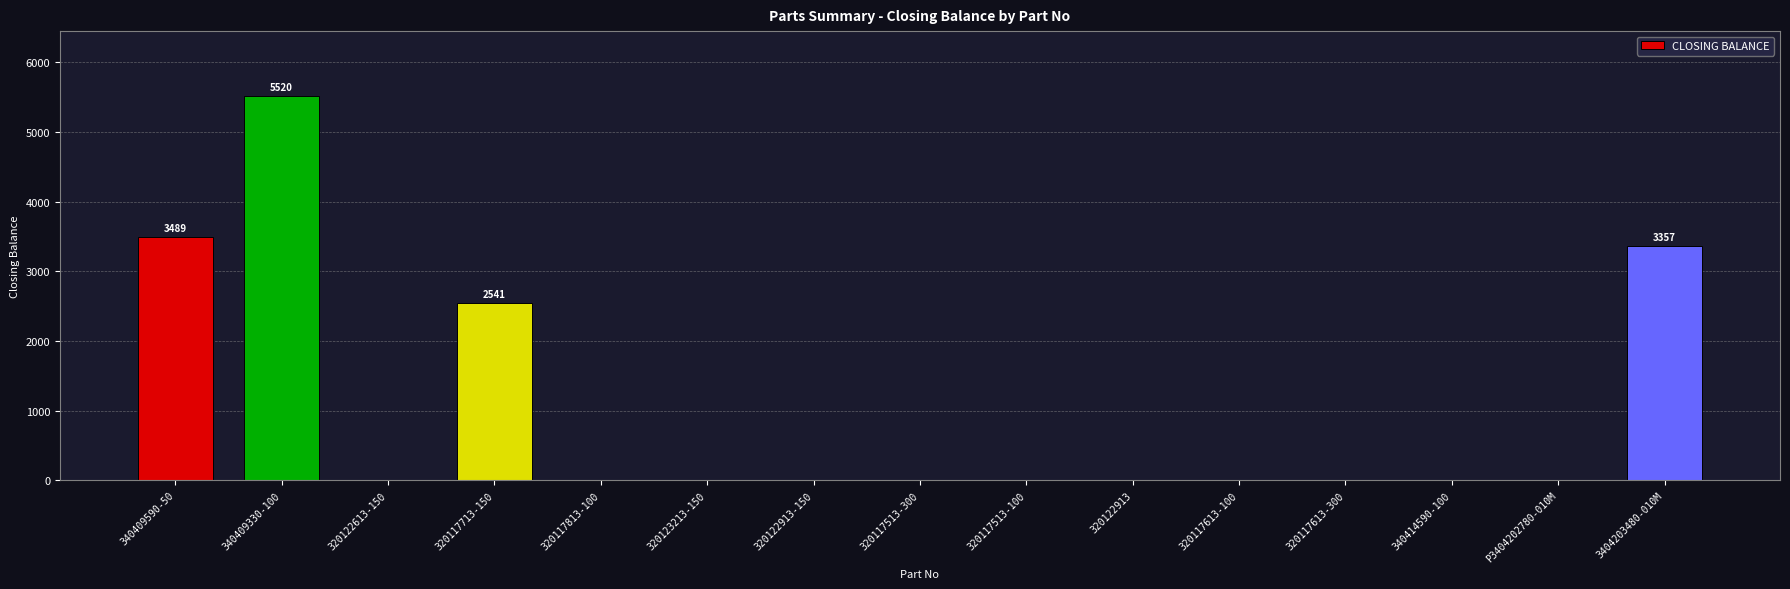

The value at 320117613-300 is 0. True or false?

True